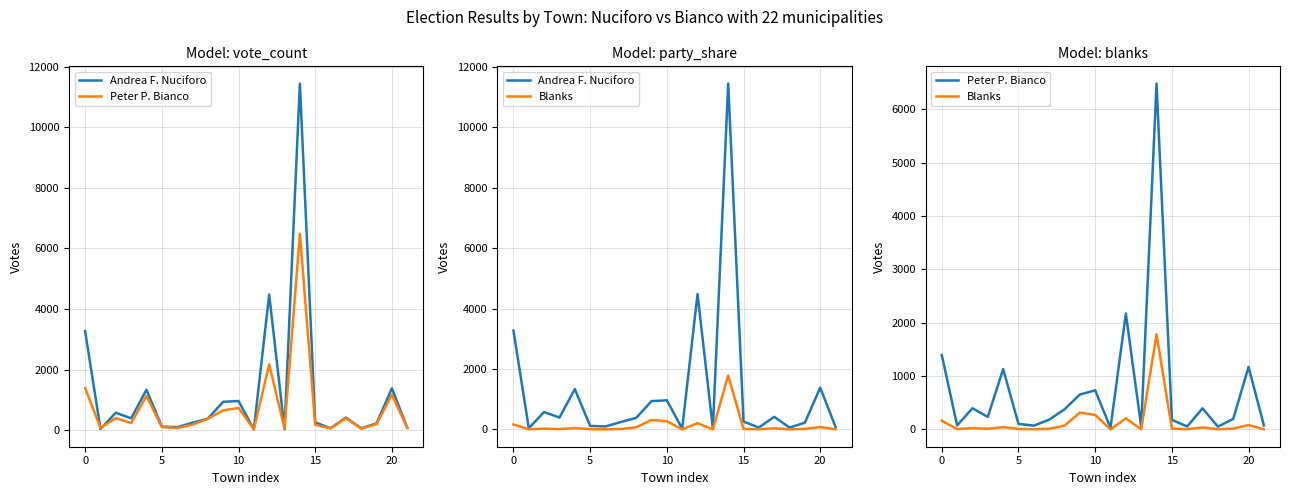

What is the minimum value for Andrea F. Nuciforo?

25